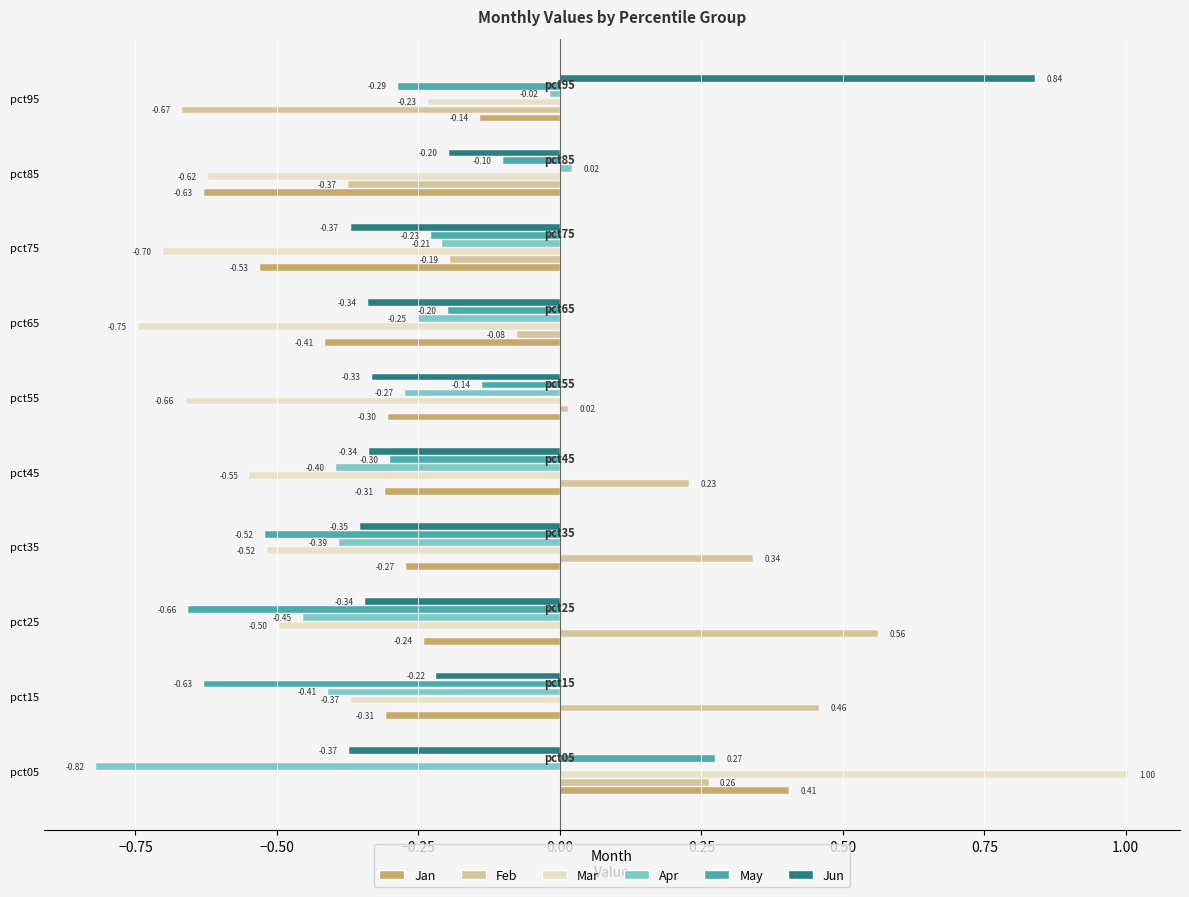

What is the sum of the Apr values at pct65 and pct55?

-0.5